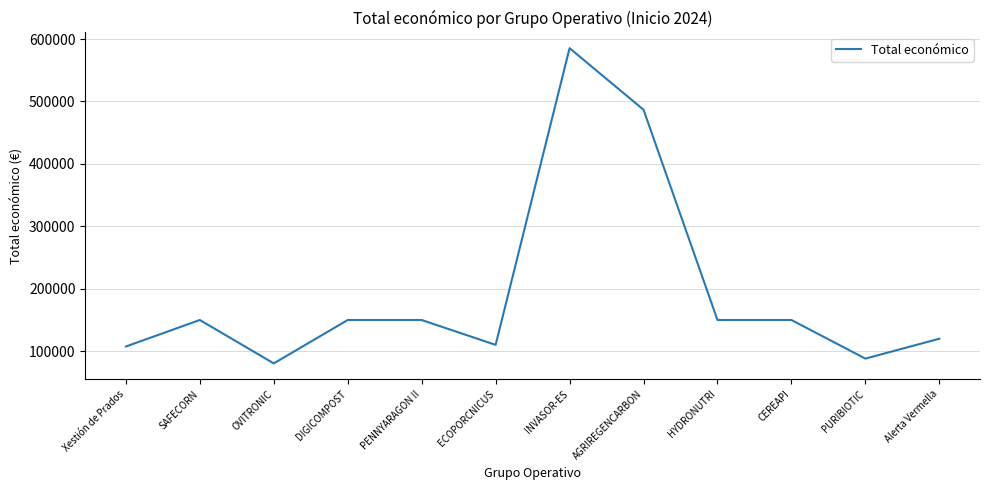

What is the minimum value shown in the chart?

80498